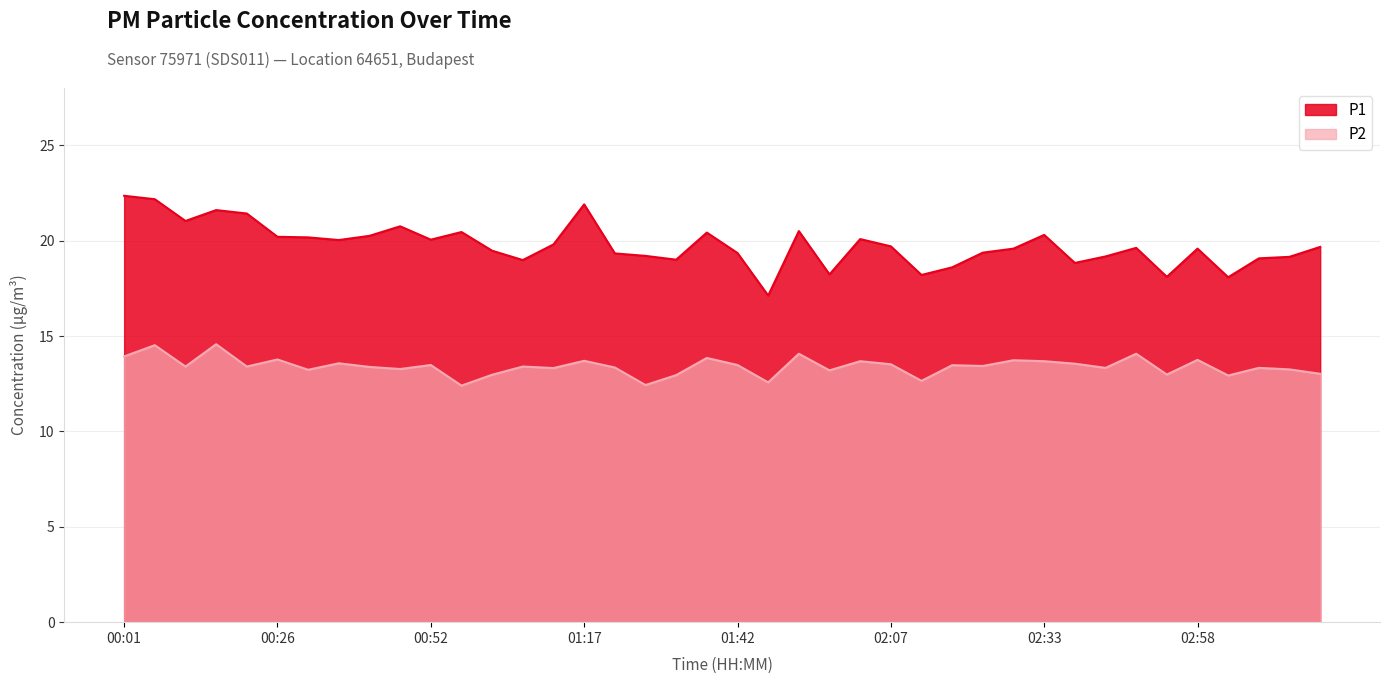

Where is the first local maximum for P2?

00:06